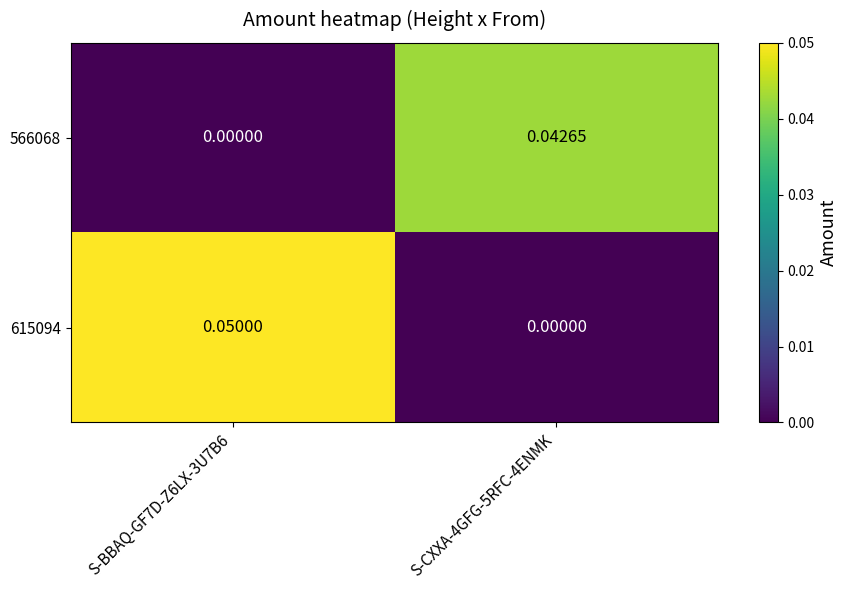

Count the 615094 values in the range 0 to 1.

2